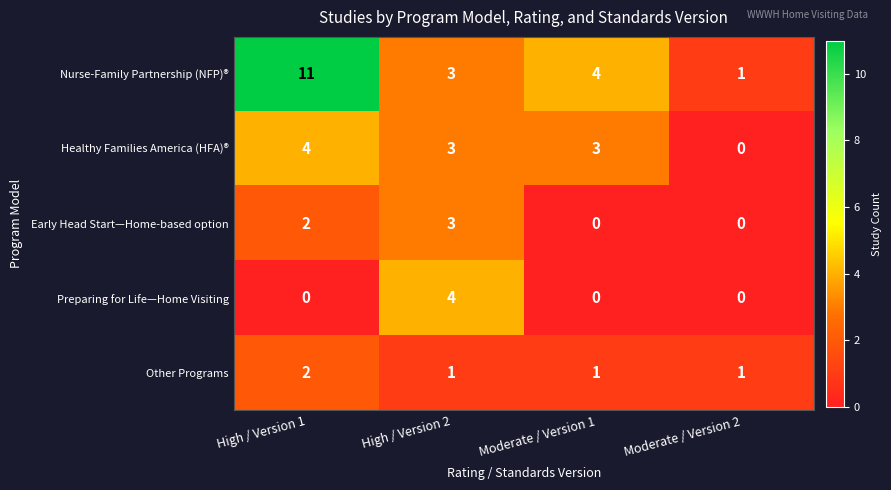

What is the total value across all series at High / Version 1?

19